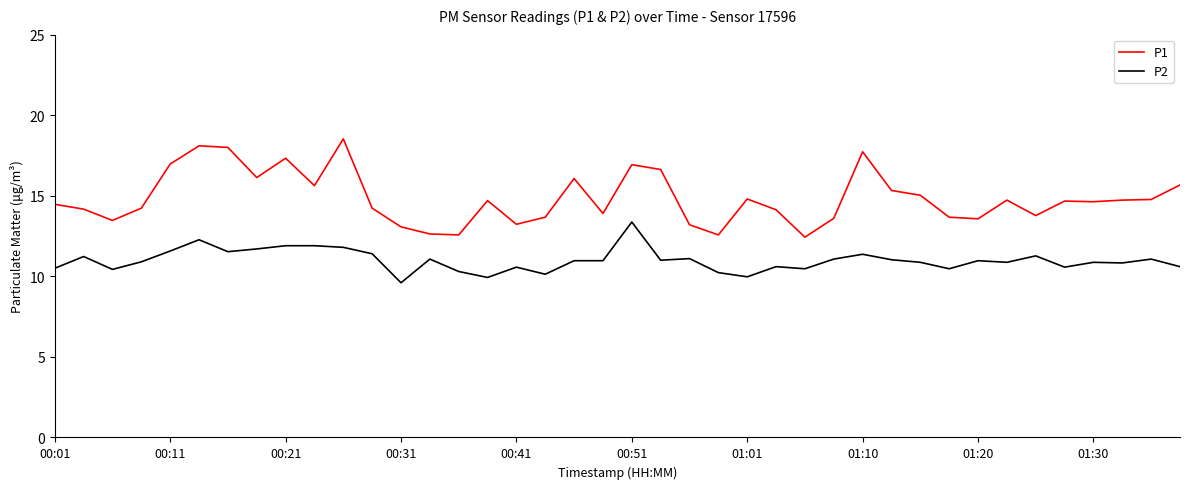

Rank the series by their maximum value, from lowest to highest.

P2, P1